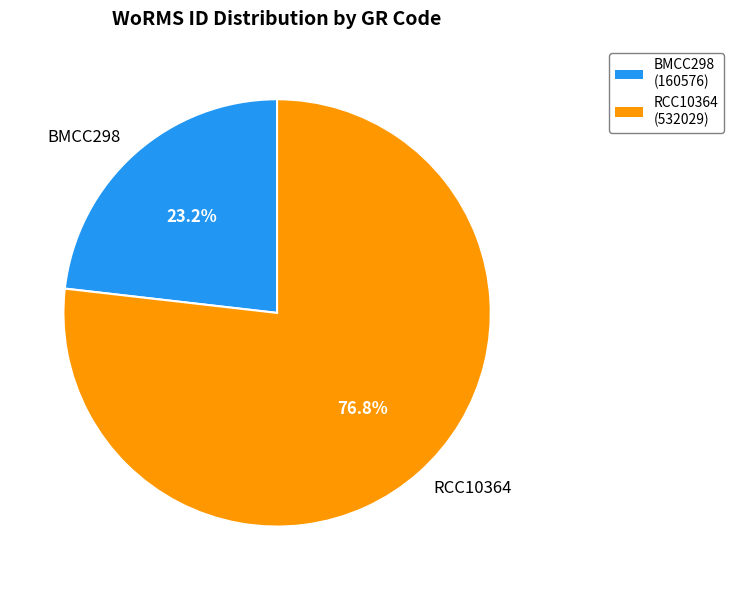

Count the number of slices in the pie.

2